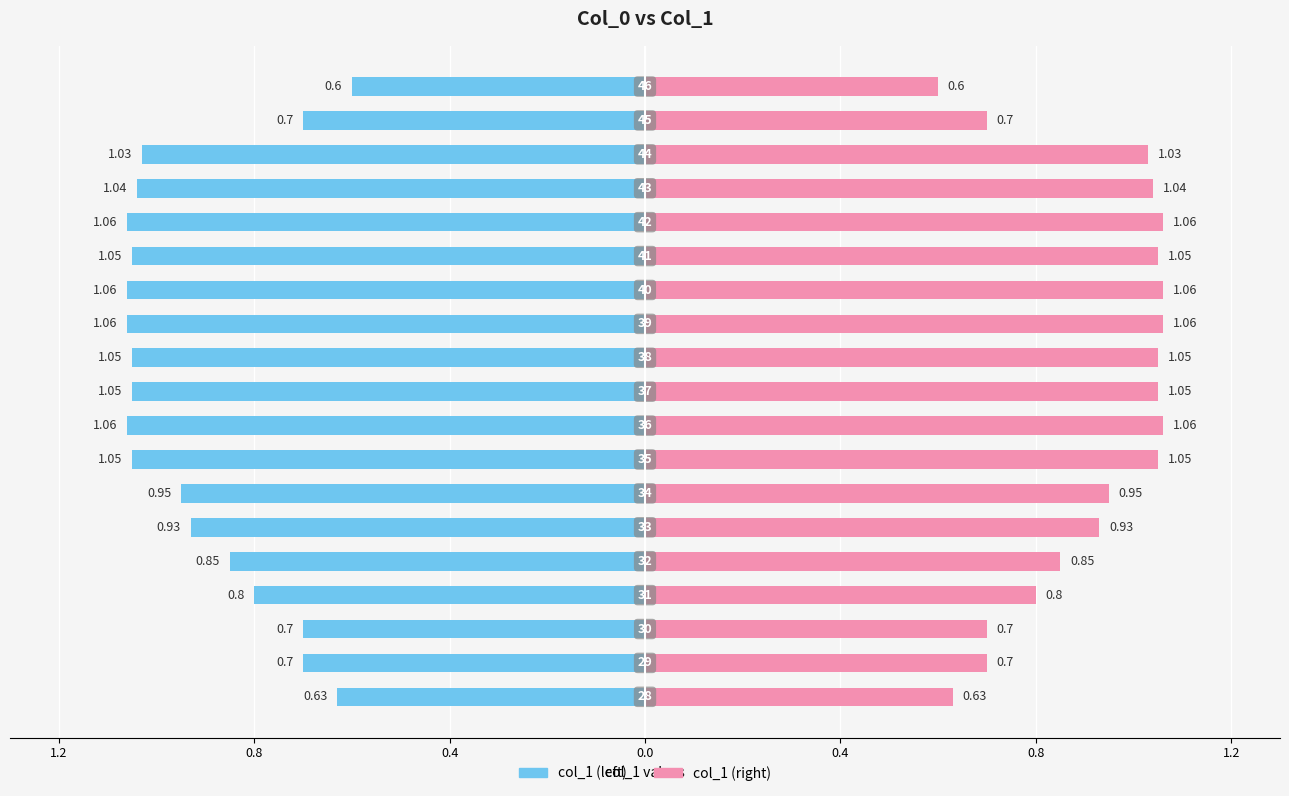

Which series has the largest total across all categories?

col_1 (right)